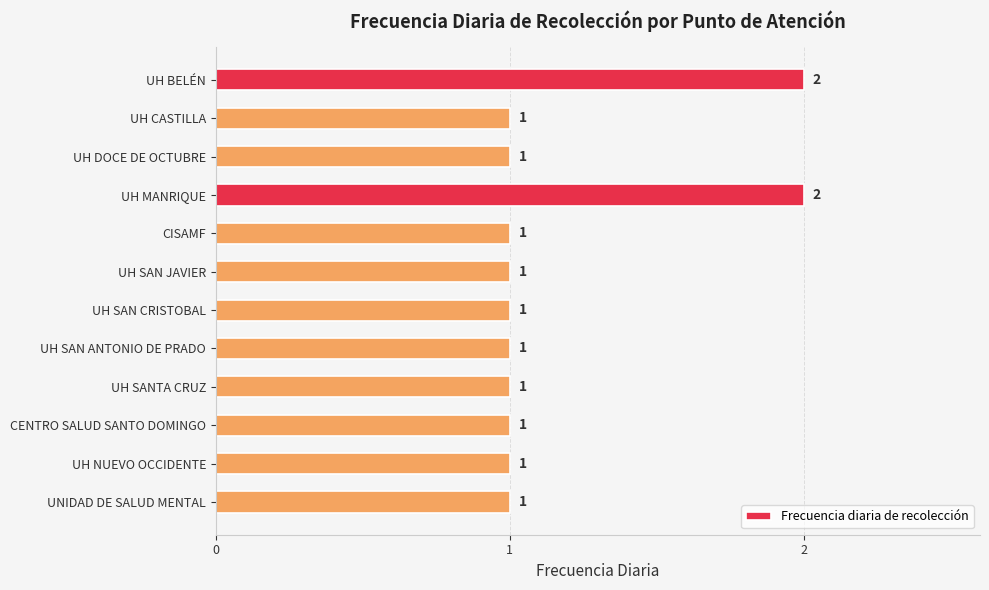

Which has a higher value, UH MANRIQUE or CENTRO SALUD SANTO DOMINGO?

UH MANRIQUE